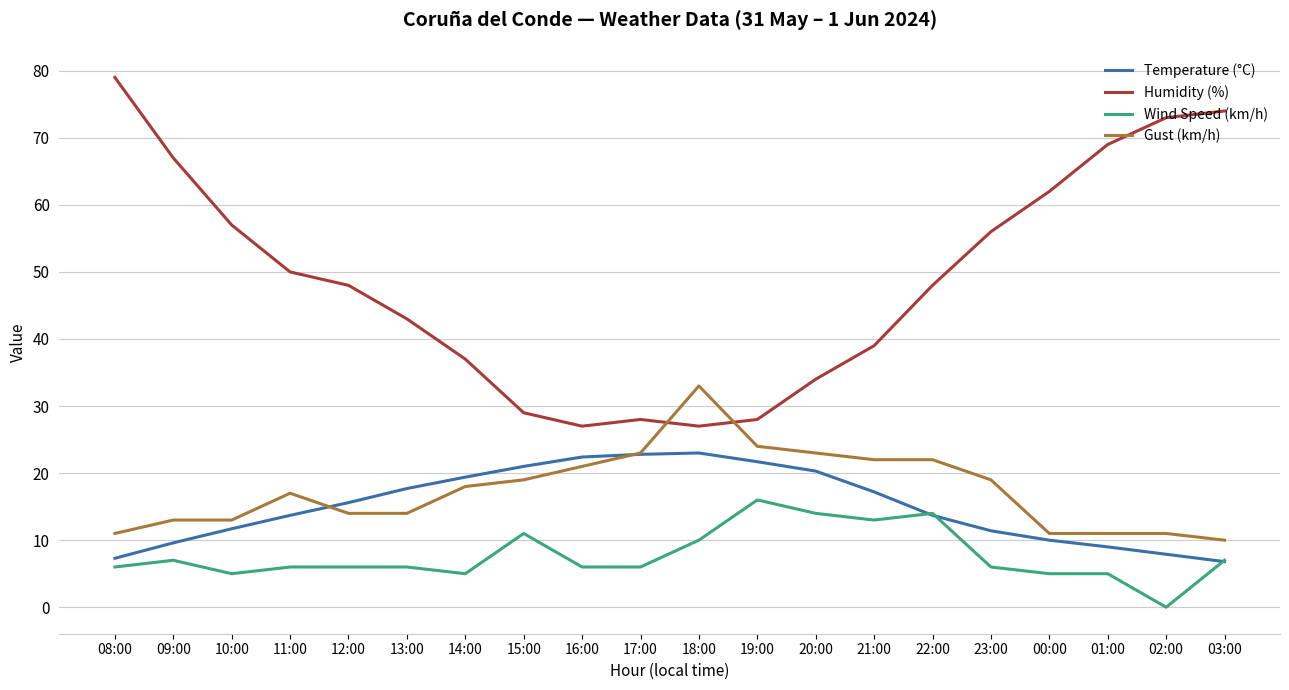

Between which two adjacent categories do Gust (km/h) and Temperature (°C) first intersect?

11:00 and 12:00